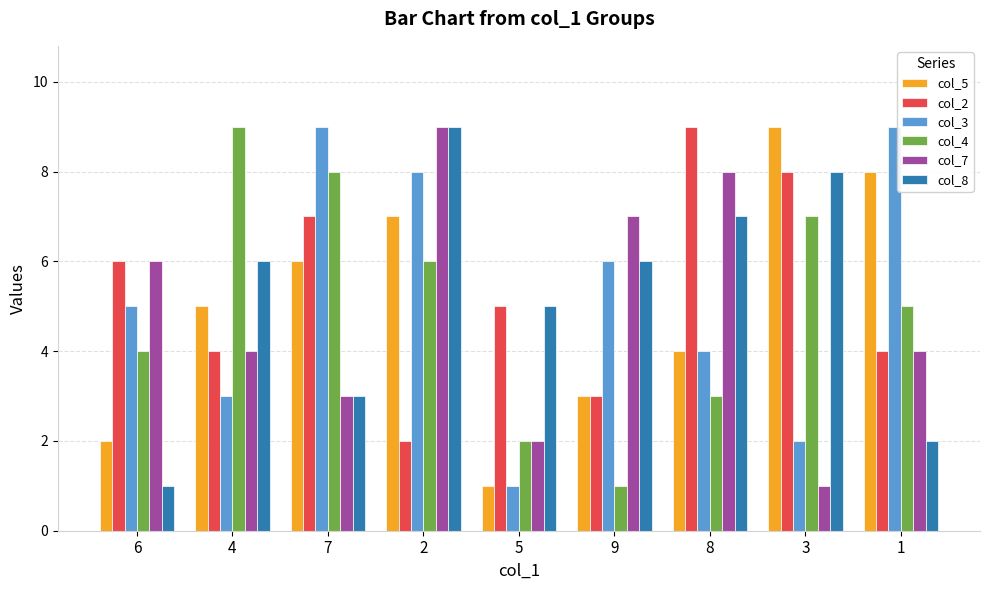

How many values in the col_5 series are below 5?

4